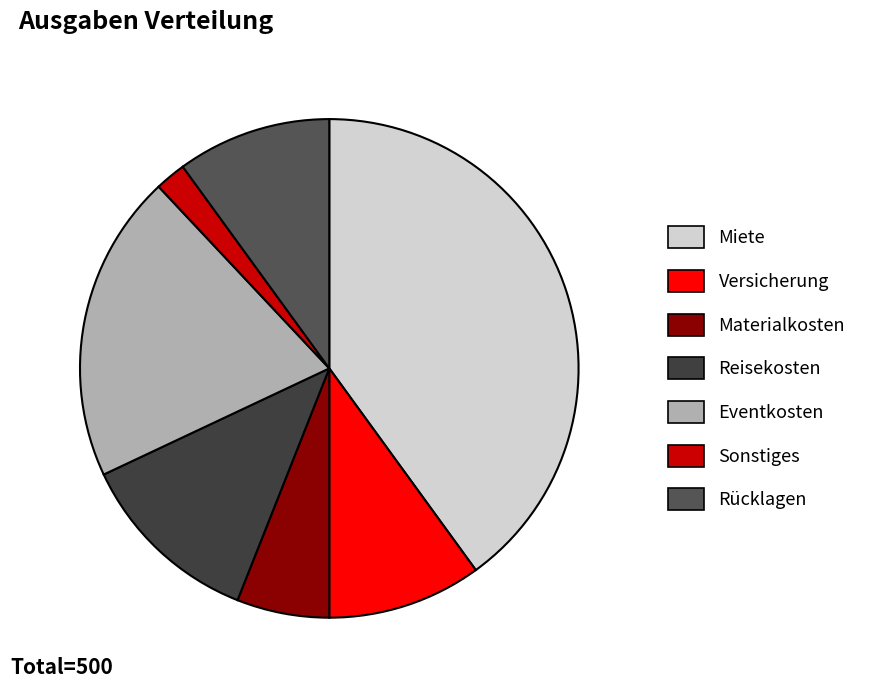

To the nearest percent, what is the difference between the Eventkosten and Sonstiges slice percentages?

18%